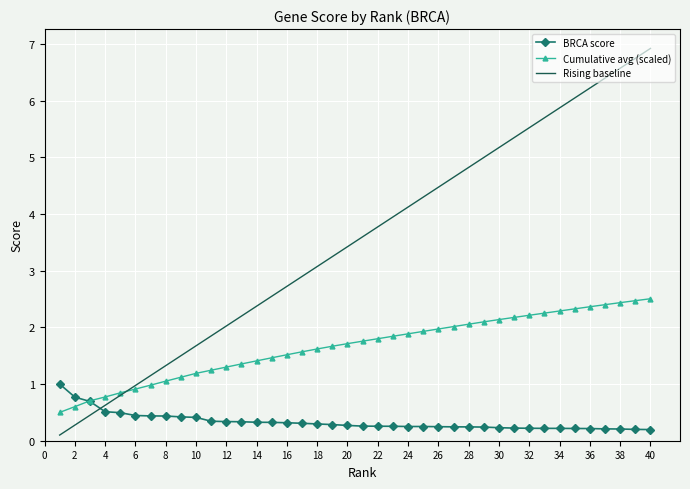

What is the maximum value for Rising baseline?

6.9